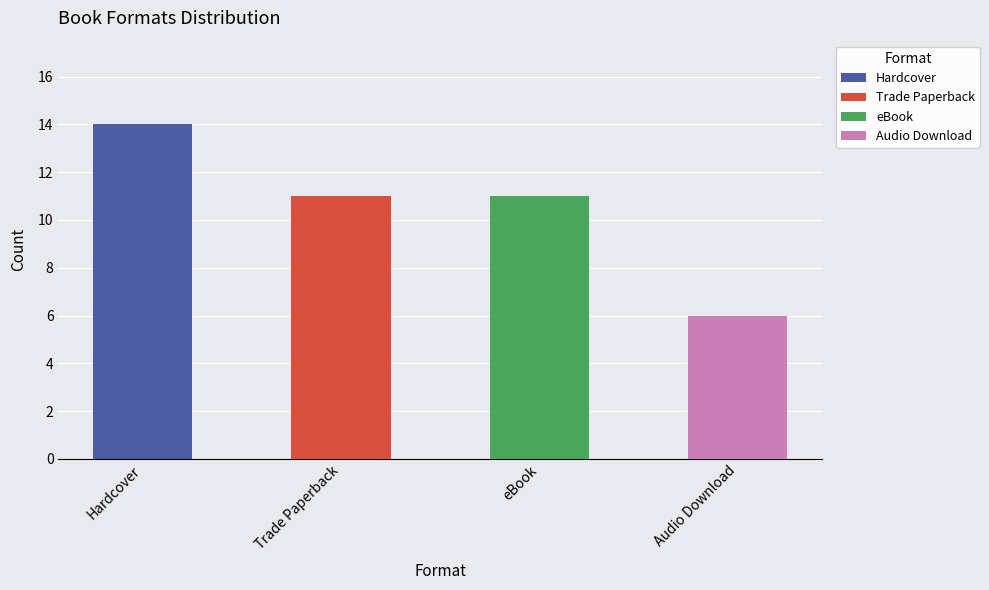

The chart shows a value of 11 at eBook. True or false?

True